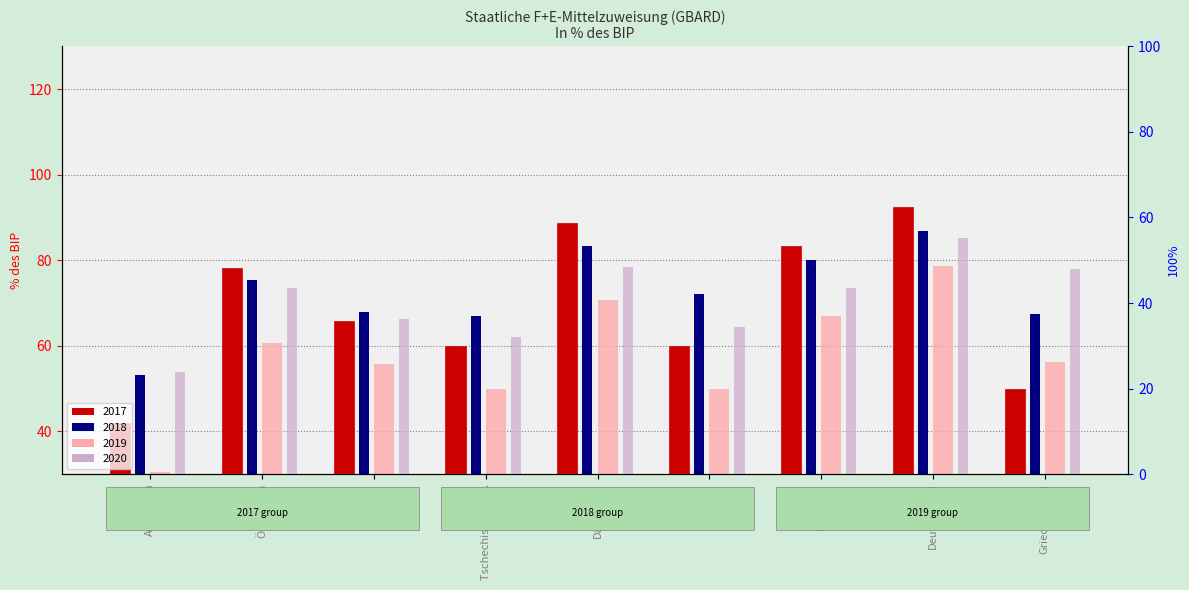

Between Belgien and Griechenland, which series saw the biggest shift?

2017